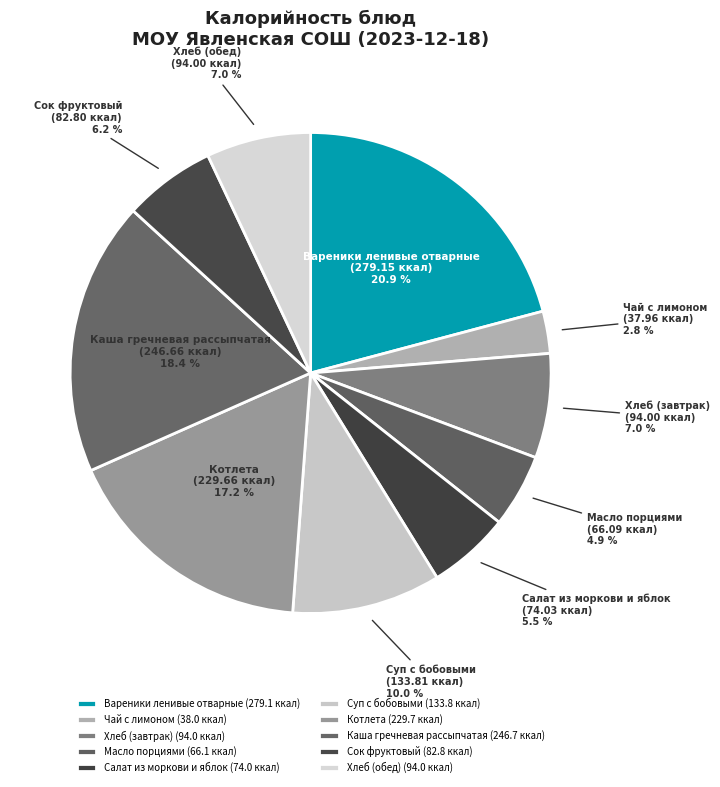

To the nearest percent, what is the difference between the Сок фруктовый and Чай с лимоном slice percentages?

3%